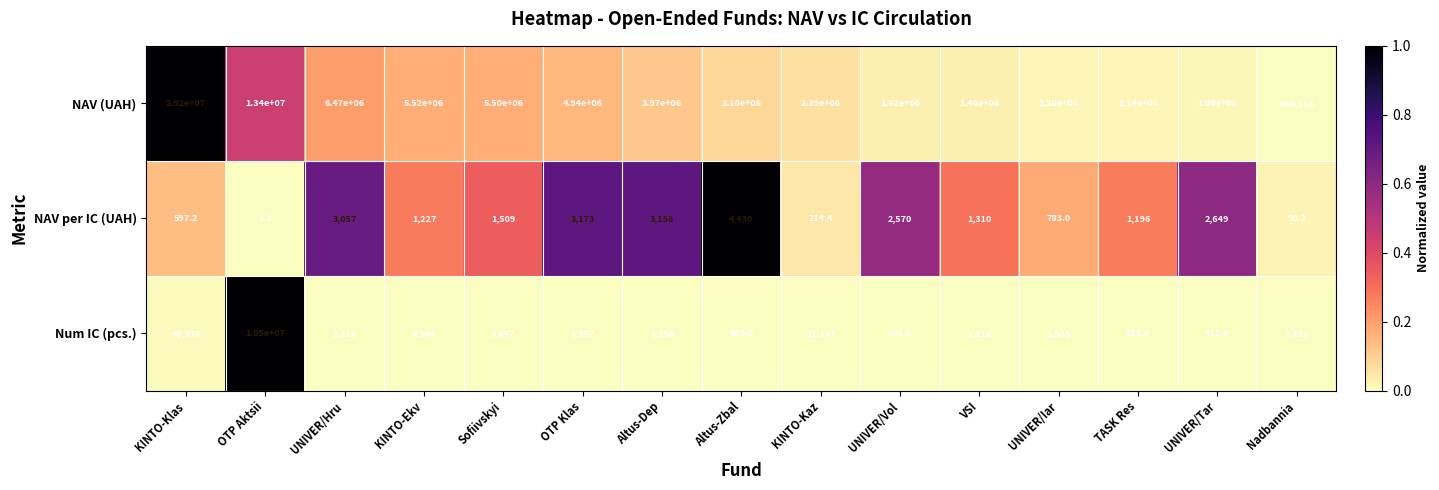

Rank the series by their maximum value, from highest to lowest.

NAV (UAH), Num IC (pcs.), NAV per IC (UAH)